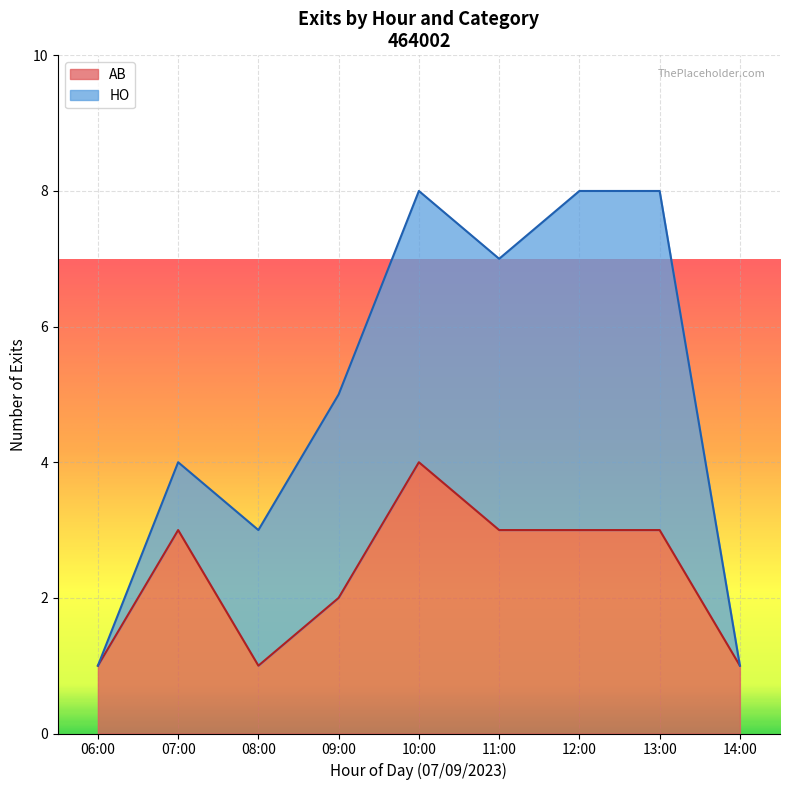

At which label does AB reach its peak?

10:00